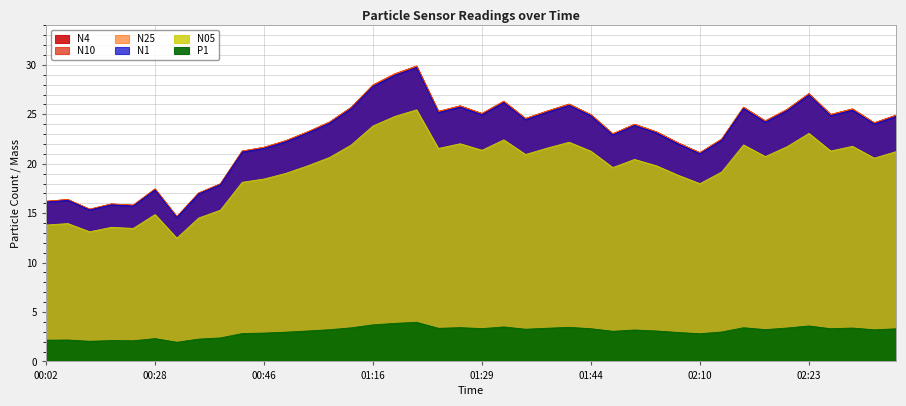

Which series has the largest total across all categories?

N4